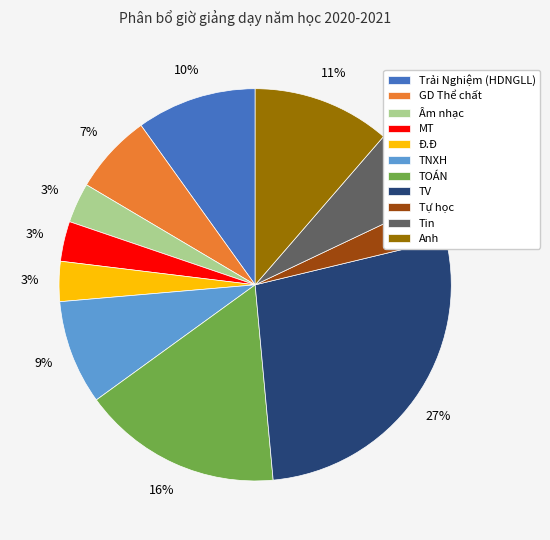

Does TV represent more than half of the total?

No